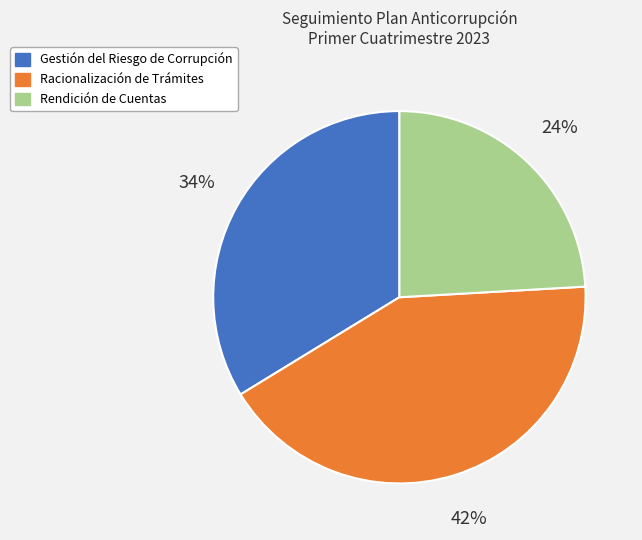

To the nearest percent, what portion does Racionalización de Trámites represent?

42%